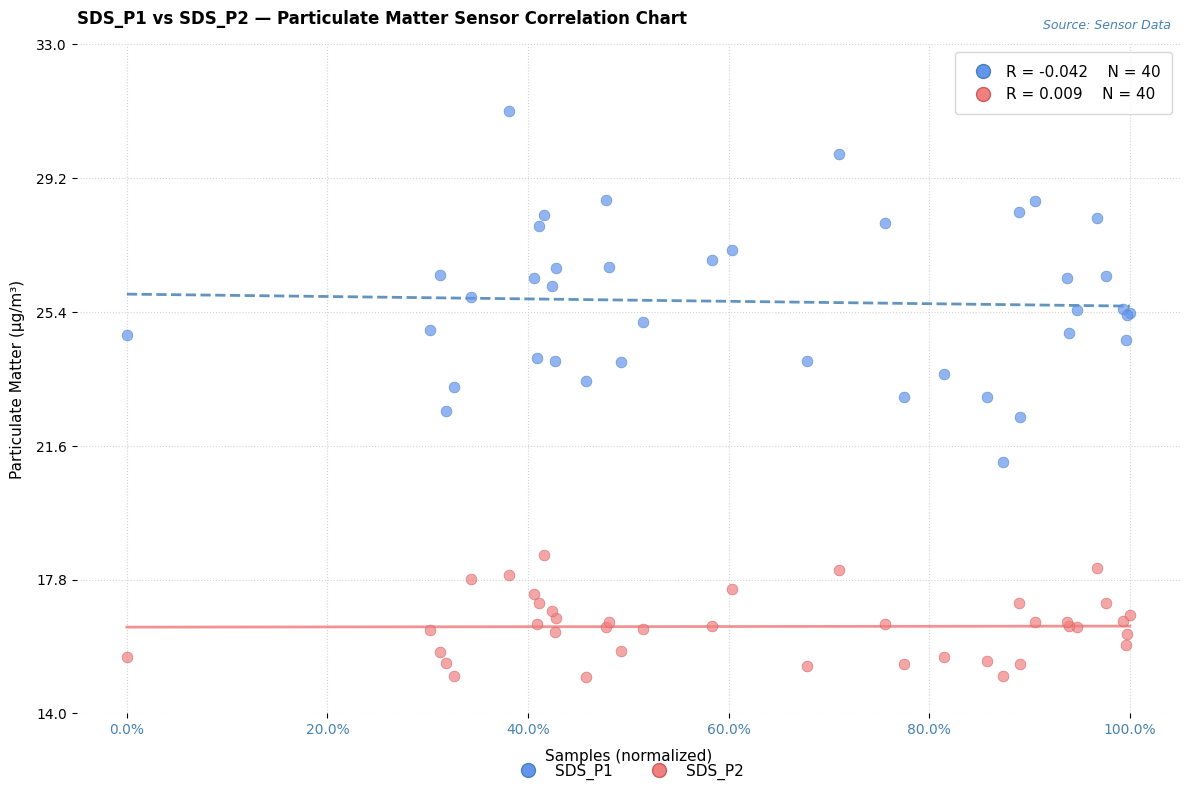

Which series reaches the maximum Y coordinate?

SDS_P1